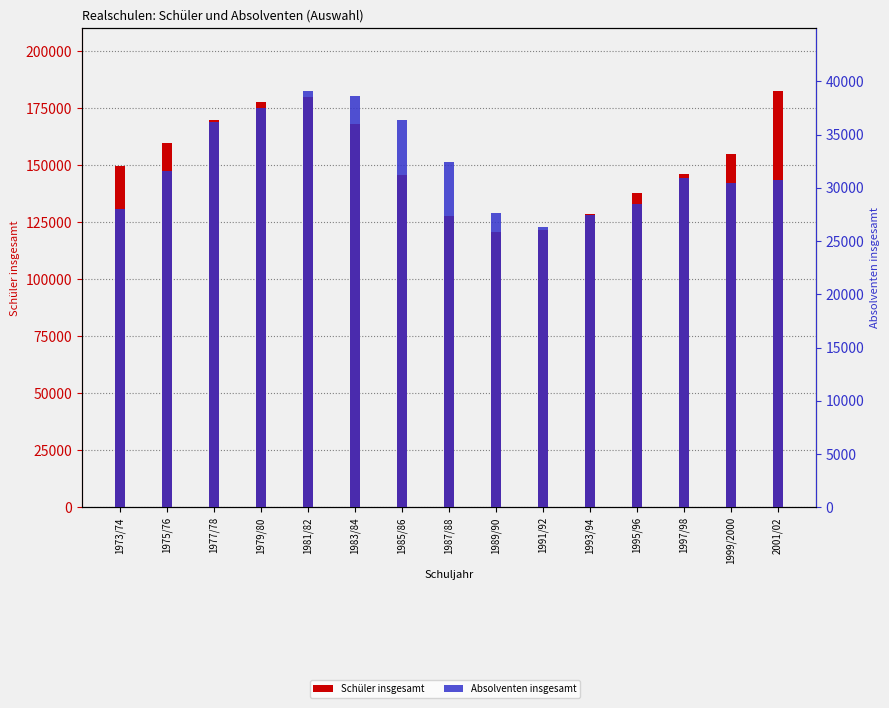

Reading left to right, what are all the values shown in this chart?

Schüler insgesamt: 149702	159466	169669	177521	179934	167799	145607	127650	120854	121727	128526	137963	146131	154889	182583
Absolventen insgesamt: 27971	31538	36157	37491	39113	38629	36382	32387	27589	26353	27470	28522	30904	30462	30727